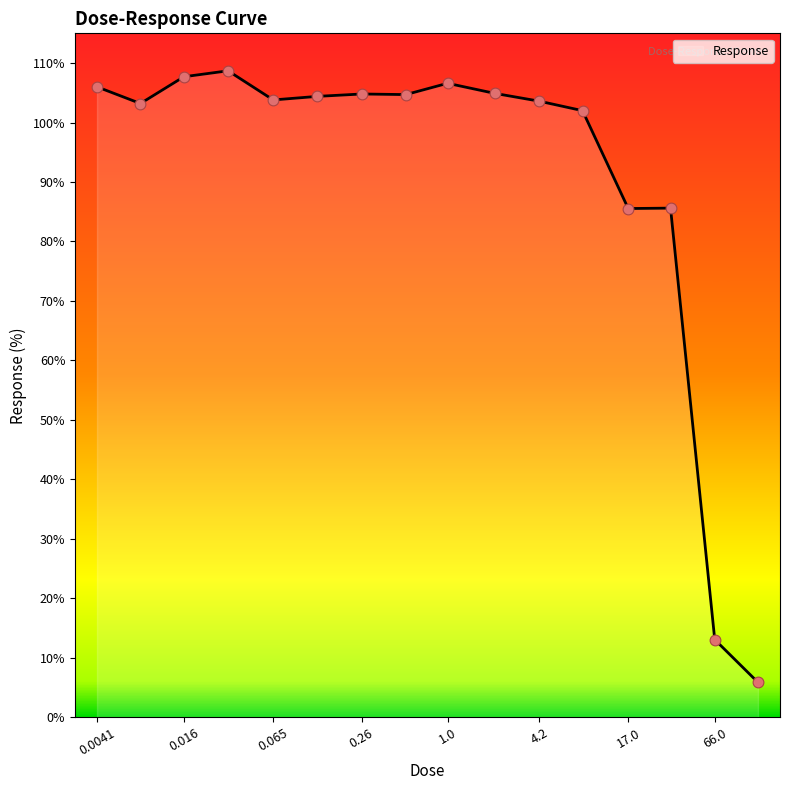

What is the minimum value shown in the chart?

5.9